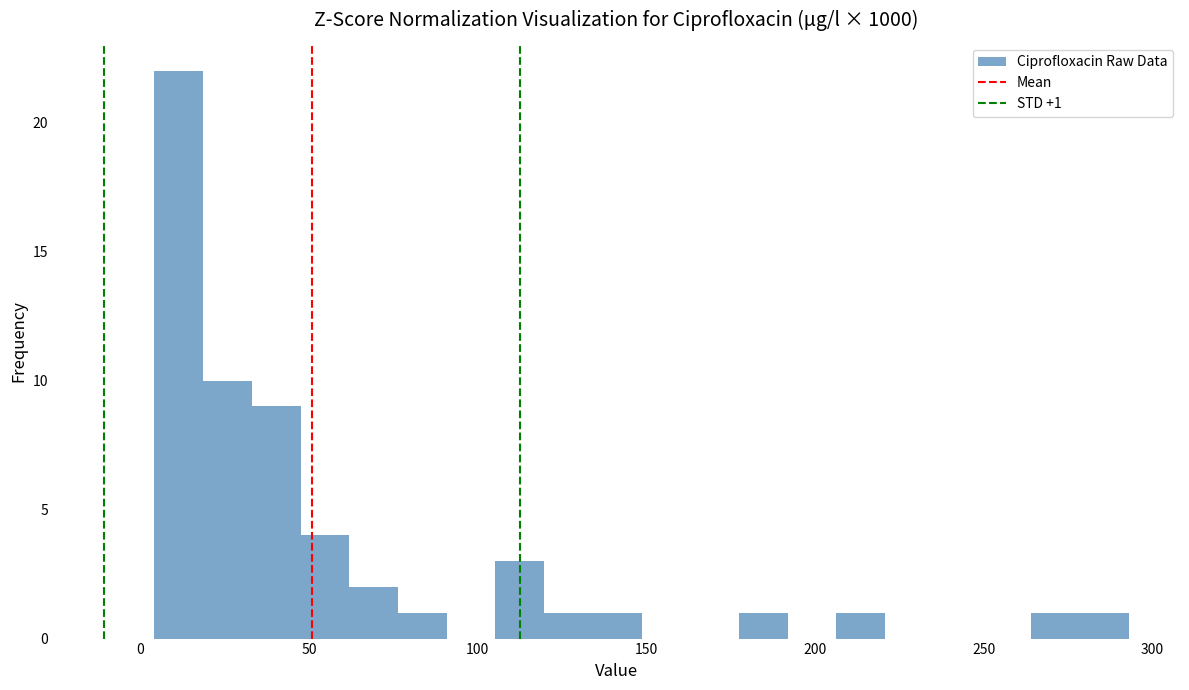

Around what value on the x-axis is the tallest bar? Give the approximate position of its centre, as read against the axis.

10